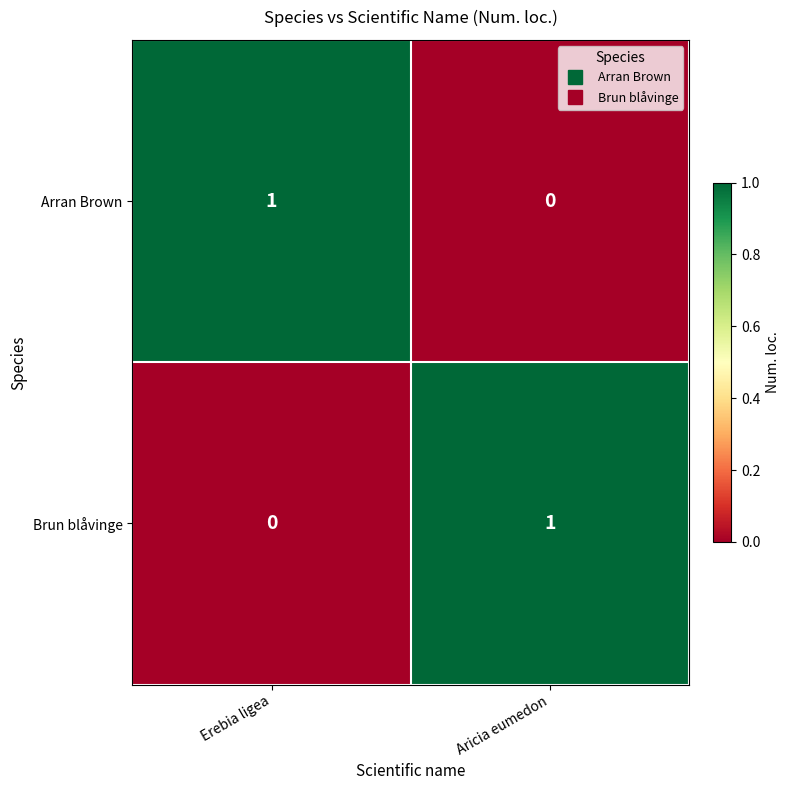

At Aricia eumedon, list the series in order from largest to smallest.

Brun blåvinge, Arran Brown